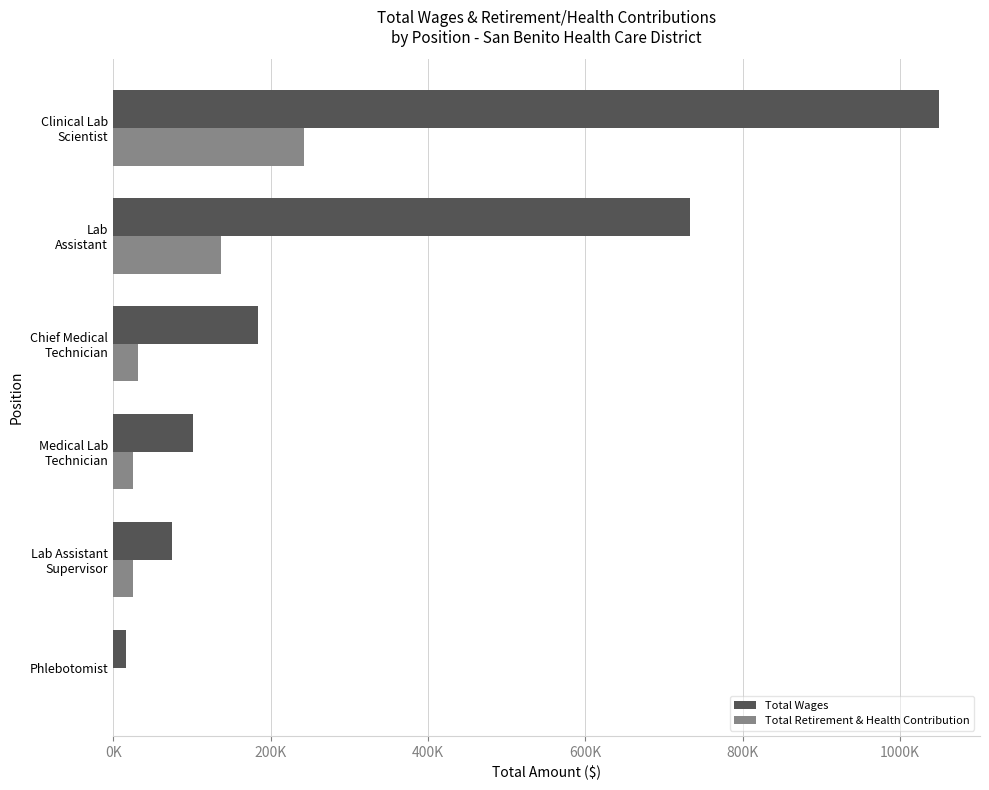

Reading left to right, list all the values displayed in this chart.

Total Wages: 15862	75093	101091	184083	733748	1049410
Total Retirement & Health Contribution: 0	24702	25102	31787	137338	242096